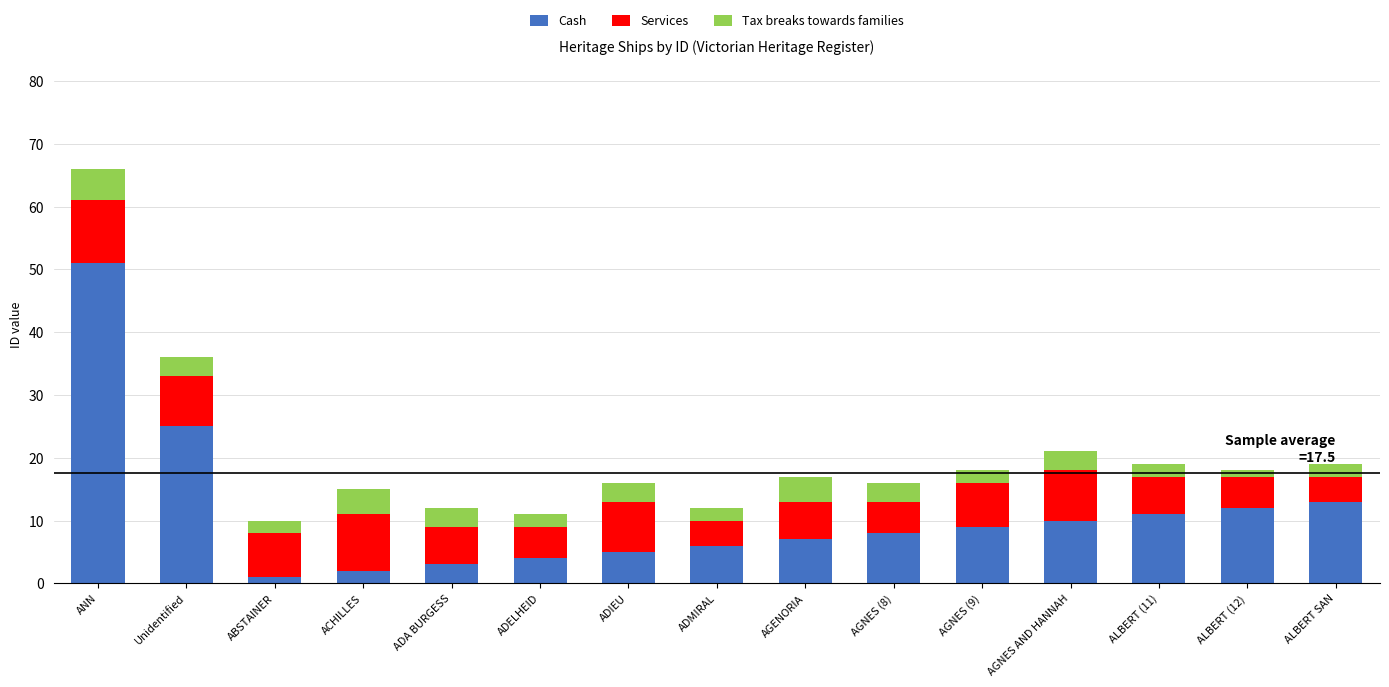

Read the Cash value at AGENORIA.

7